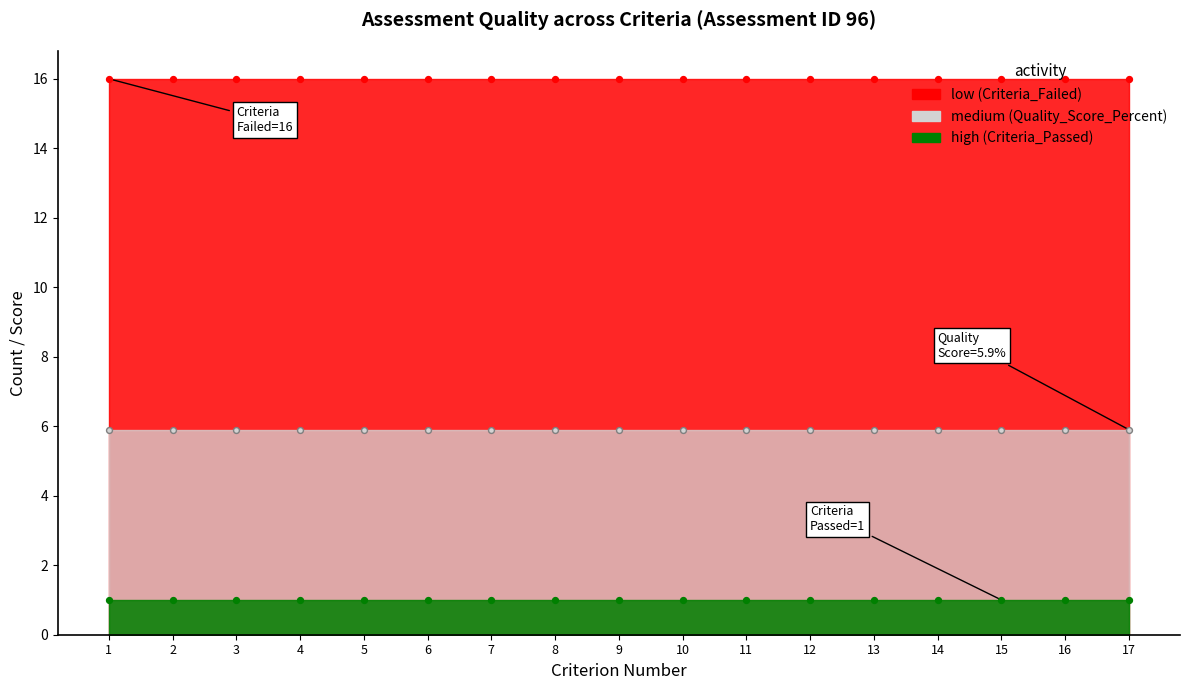

At how many categories does at least one series exceed 10?

17